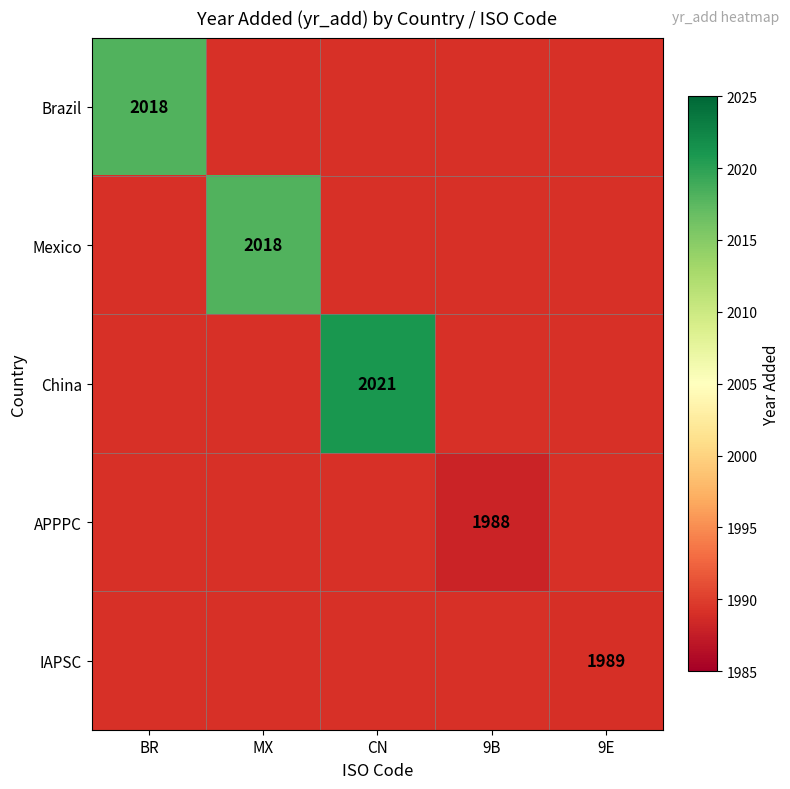

How many categories are shown in the chart?

5